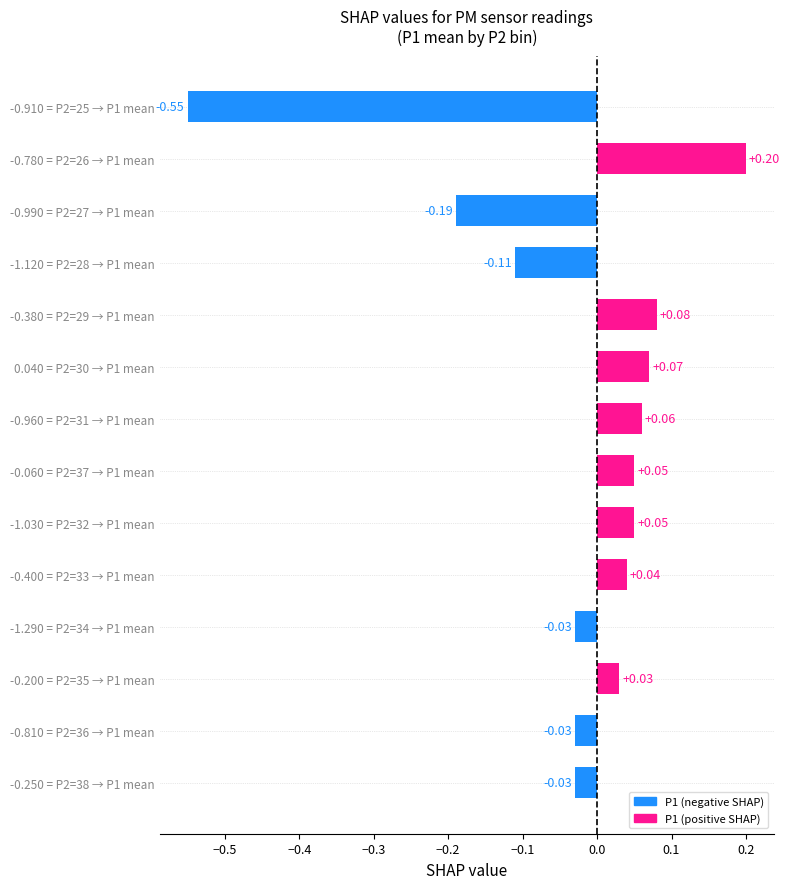

What is the sum of all values?

-0.4